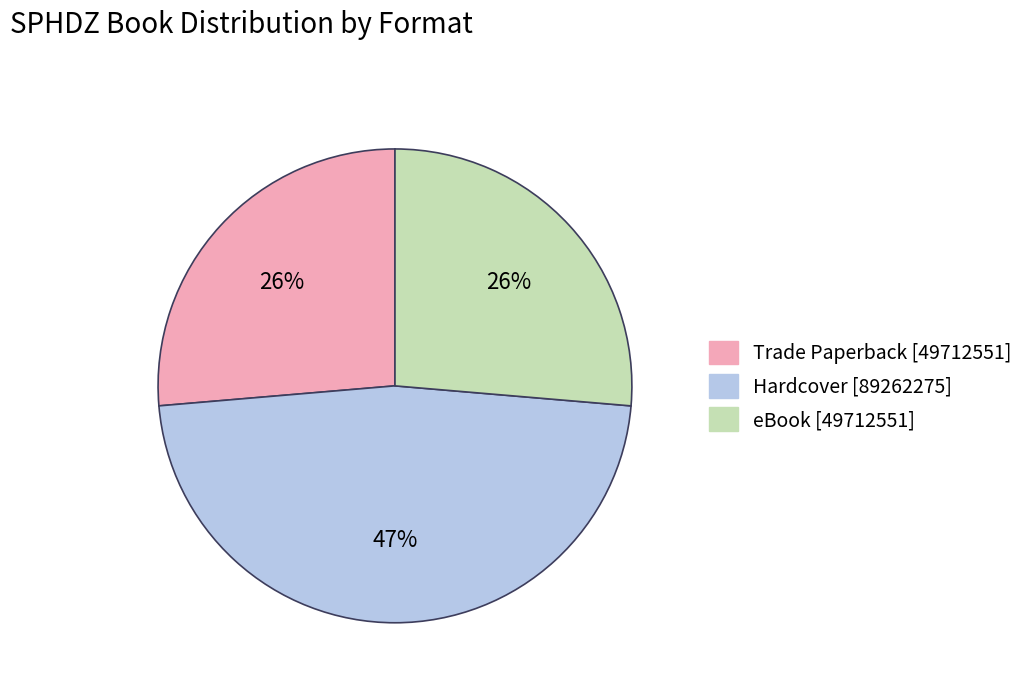

To the nearest percent, what is the difference between the largest and smallest slice percentages?

21%